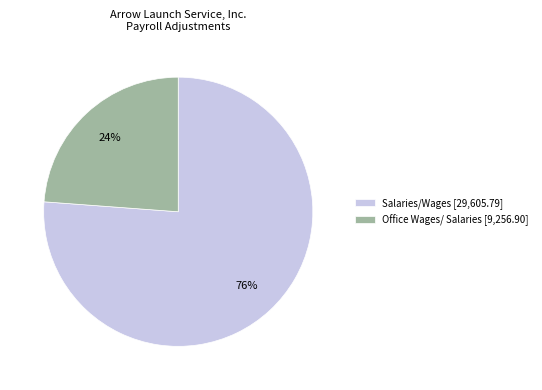

Does Salaries/Wages account for over 50% of the chart?

Yes